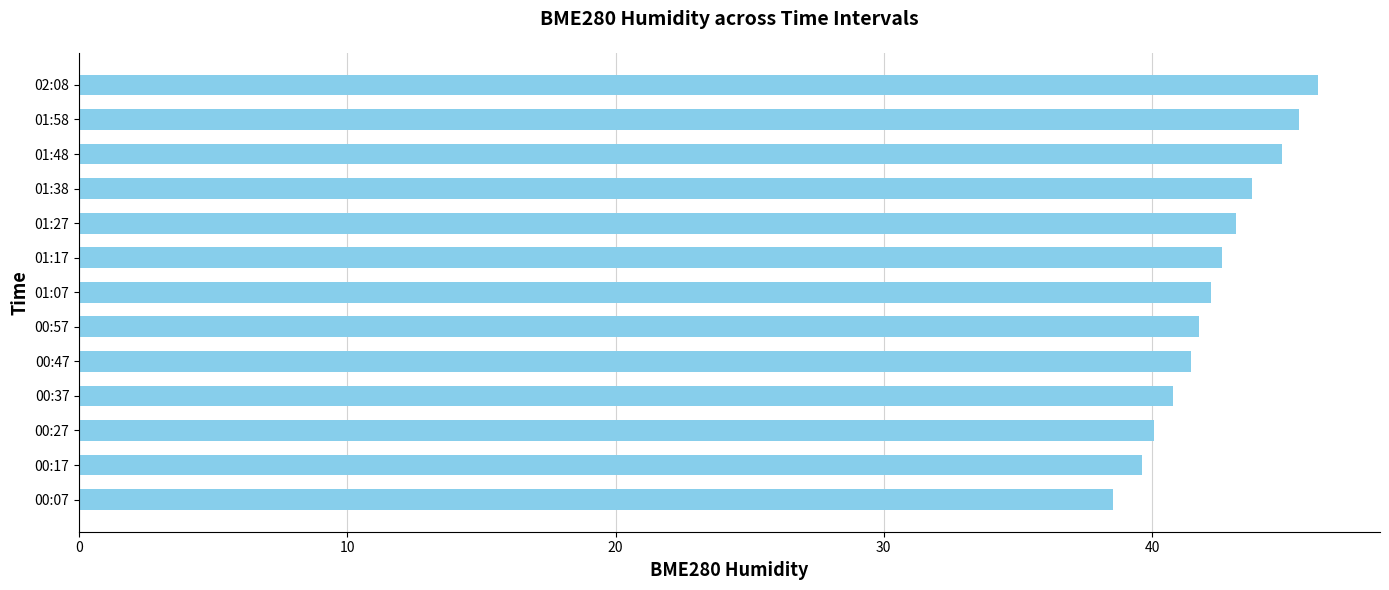

Which has a higher value, 02:08 or 00:27?

02:08